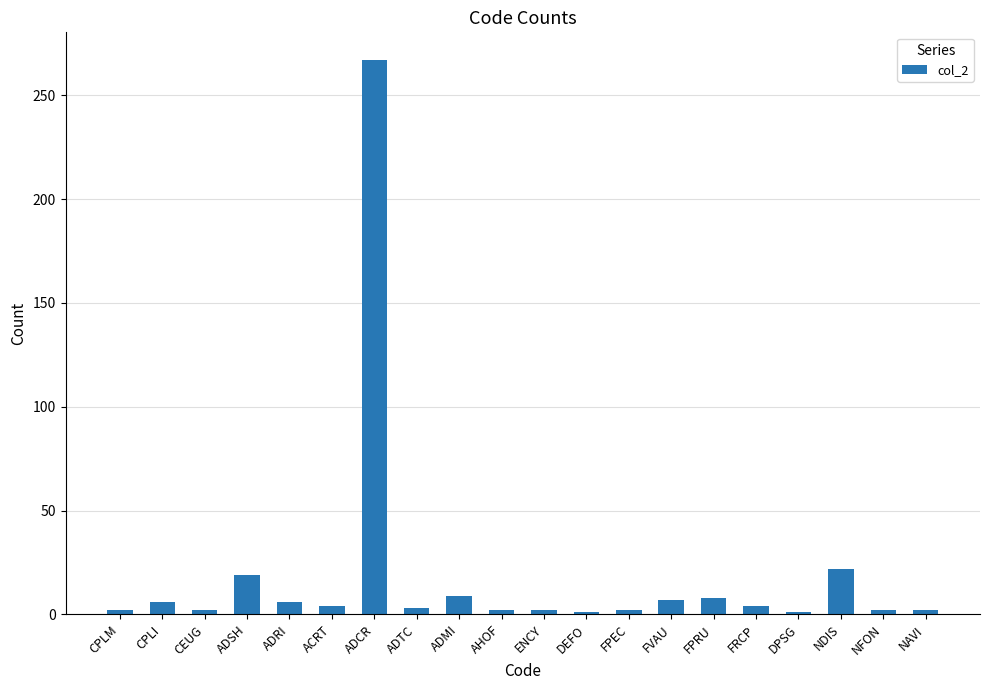

Where does the data first go above 4?

CPLI